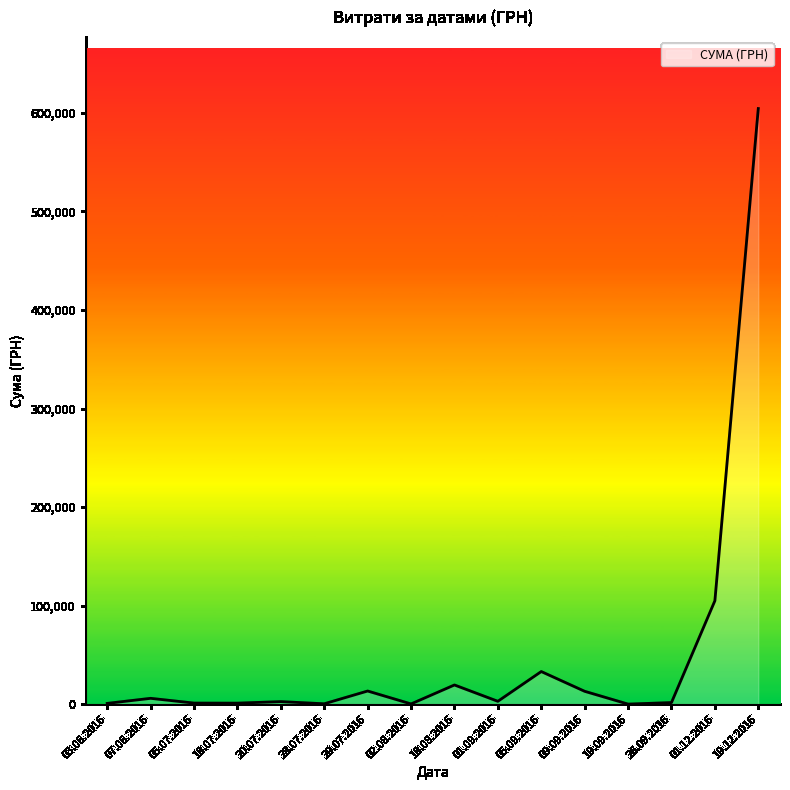

How many categories are shown in the chart?

16